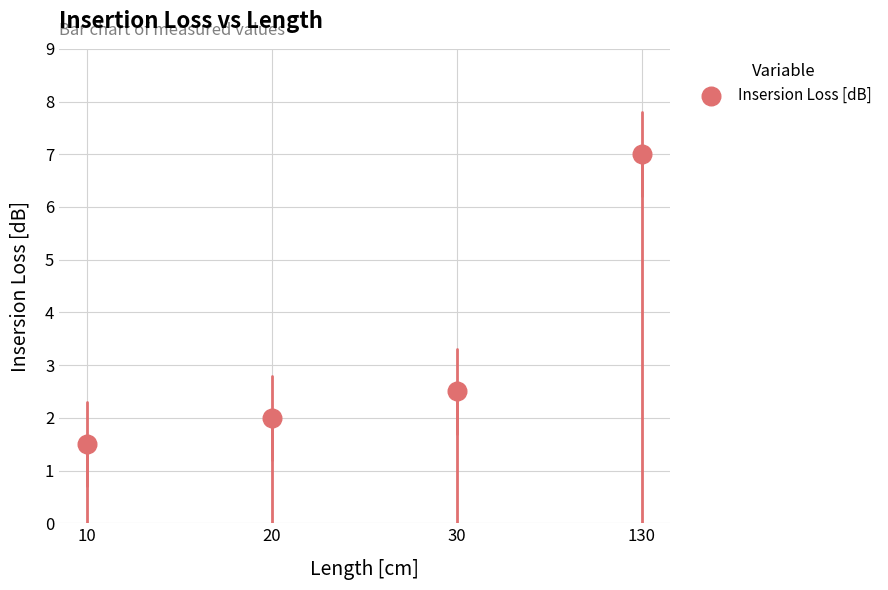

What Y value in the scatter plot is closest to 4?

2.5